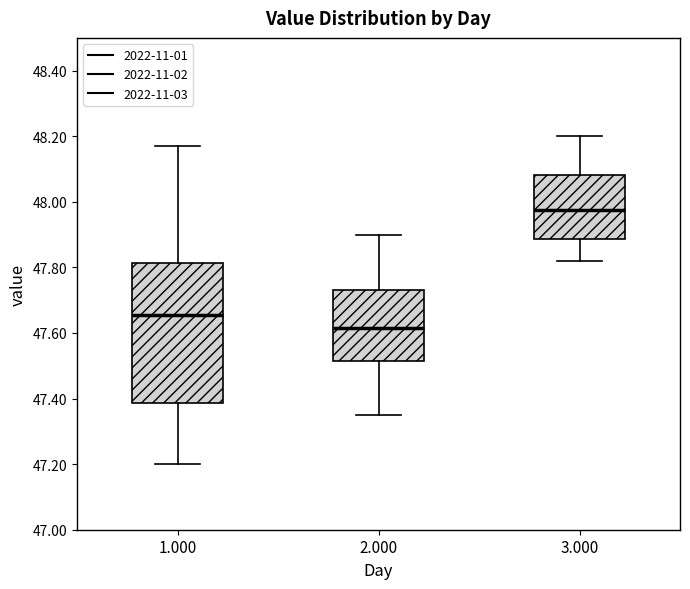

Reading left to right, read every box against the y-axis: the position of its median line, the range the box covers, and the ends of its whiskers. The values are not printed on the chart, so give them approximately, as read against the axis.

1.000: median 47.66, box 47.38 to 47.82, whiskers 47.20 to 48.18
2.000: median 47.62, box 47.52 to 47.74, whiskers 47.36 to 47.90
3.000: median 47.98, box 47.88 to 48.08, whiskers 47.82 to 48.20